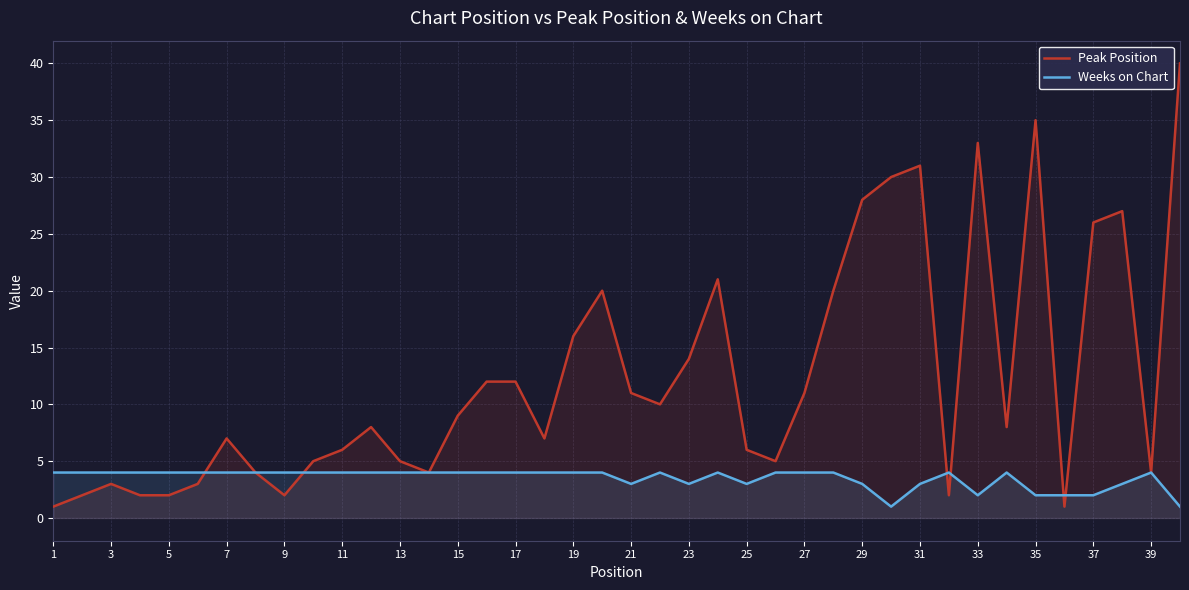

Where is the first local maximum for Peak Position?

3